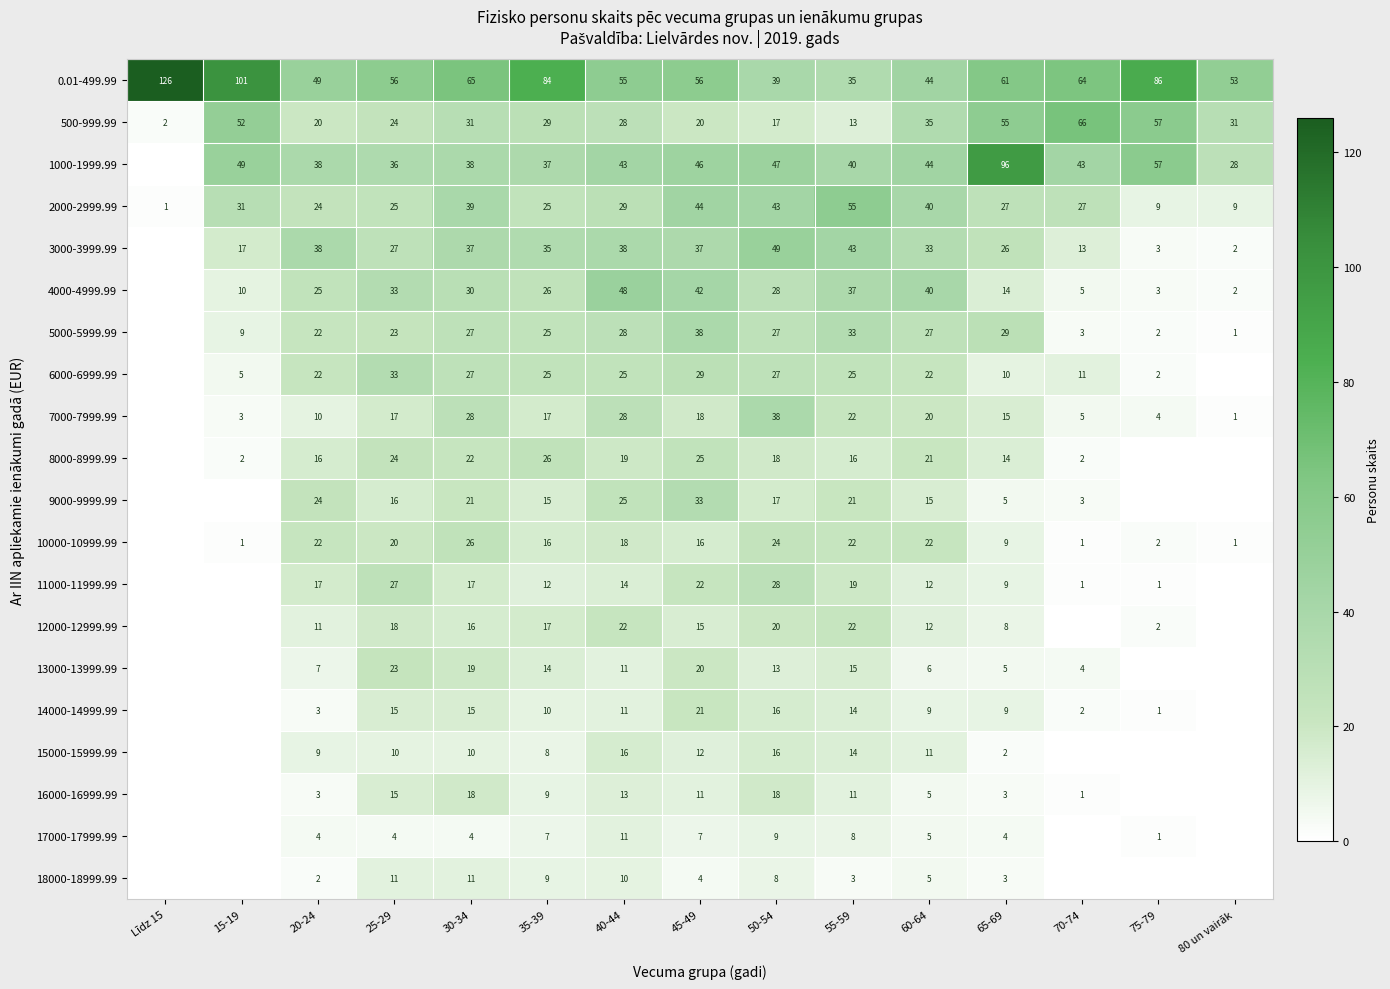

What is the sum of all 0.01-499.99 values?

974